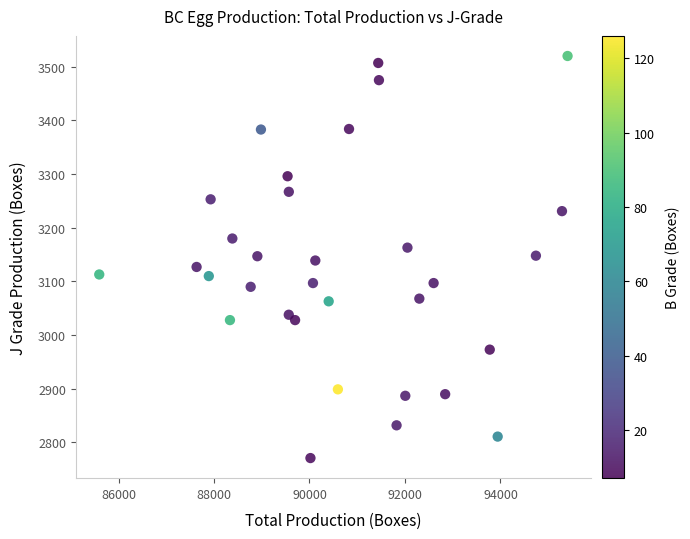

What is the range of X values (max minus min)?

9810